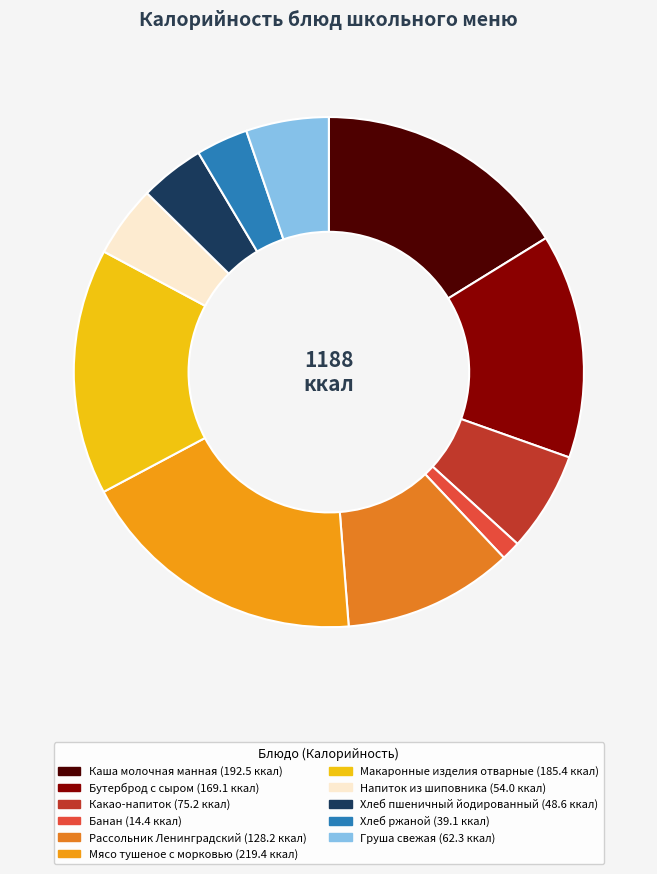

To the nearest percent, what percentage of the pie is Рассольник Ленинградский?

11%